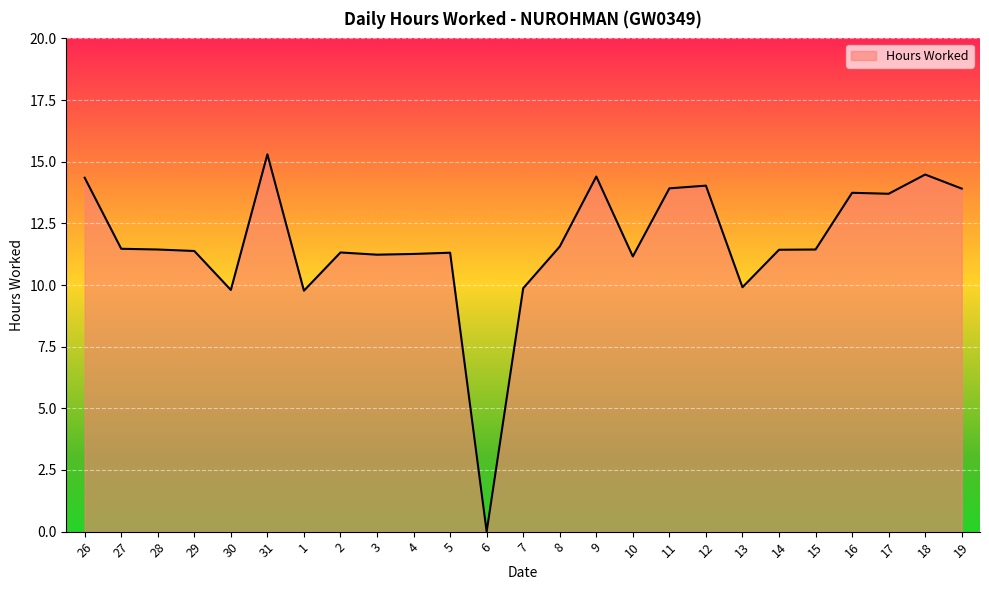

How many distinct data groups are displayed?

1